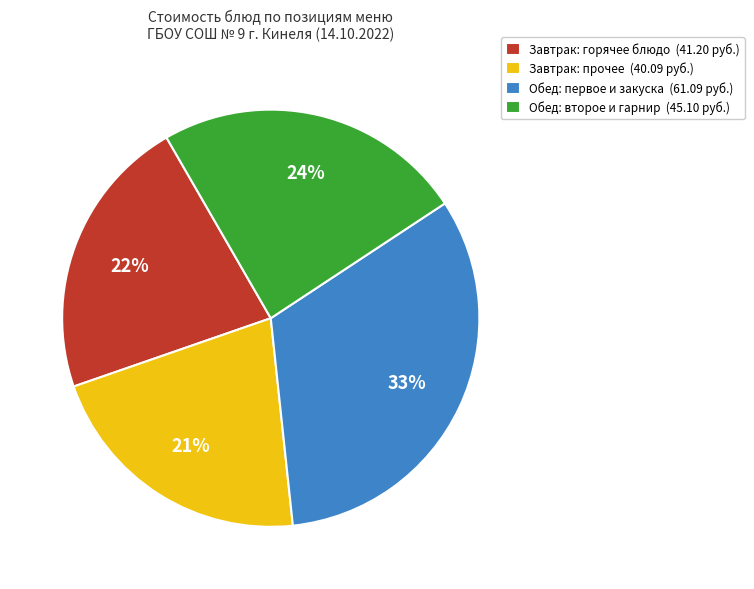

Between Завтрак: горячее блюдо (41.20 руб.) and Обед: второе и гарнир (45.10 руб.), which is larger?

Обед: второе и гарнир (45.10 руб.)